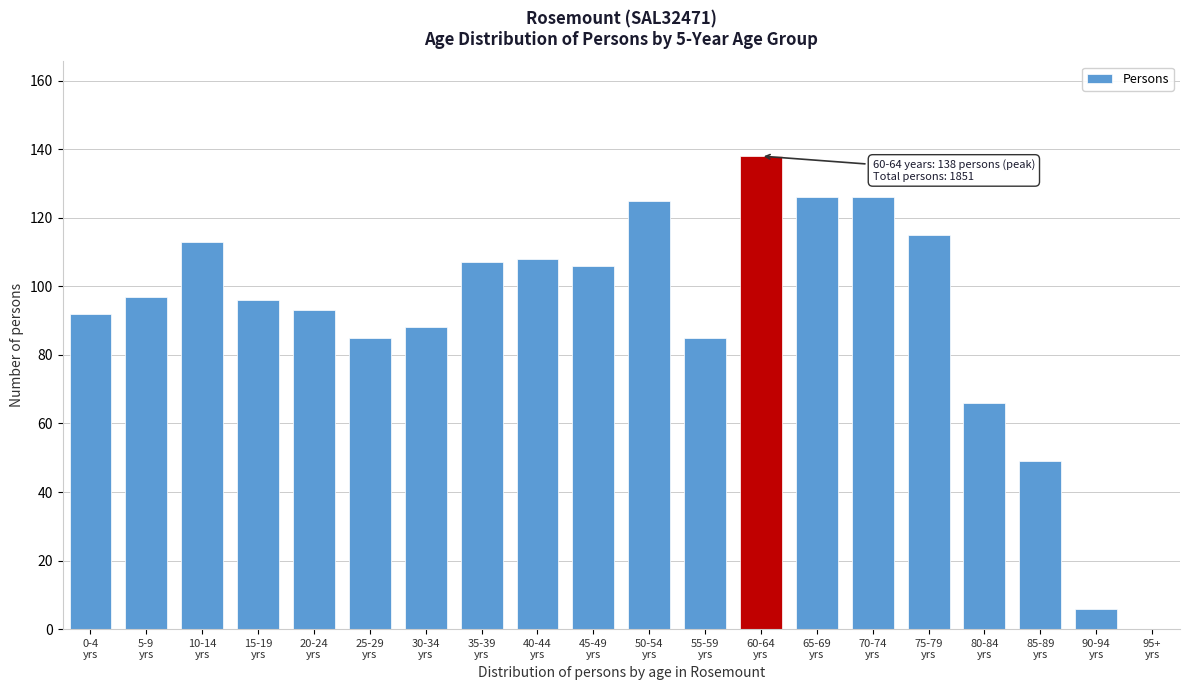

What is the maximum value shown in the chart?

138